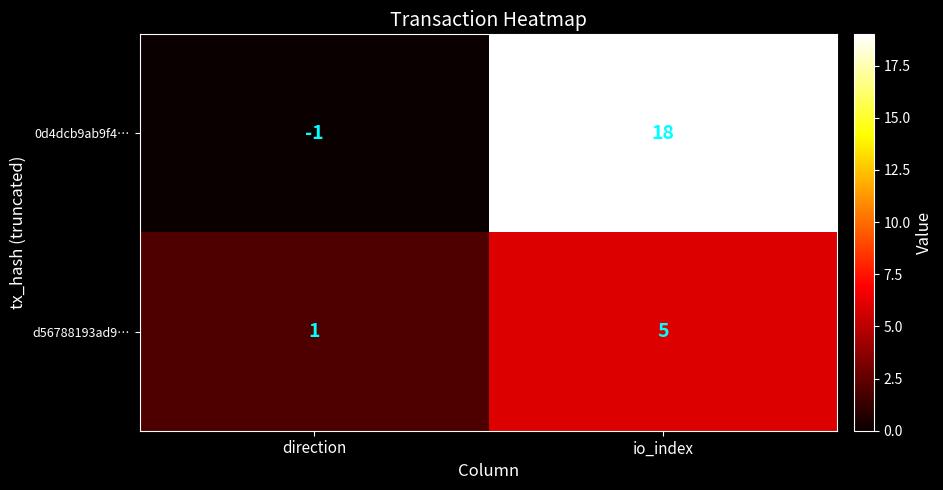

True or false: 0d4dcb9ab9f4… has a value of 0 at direction.

False